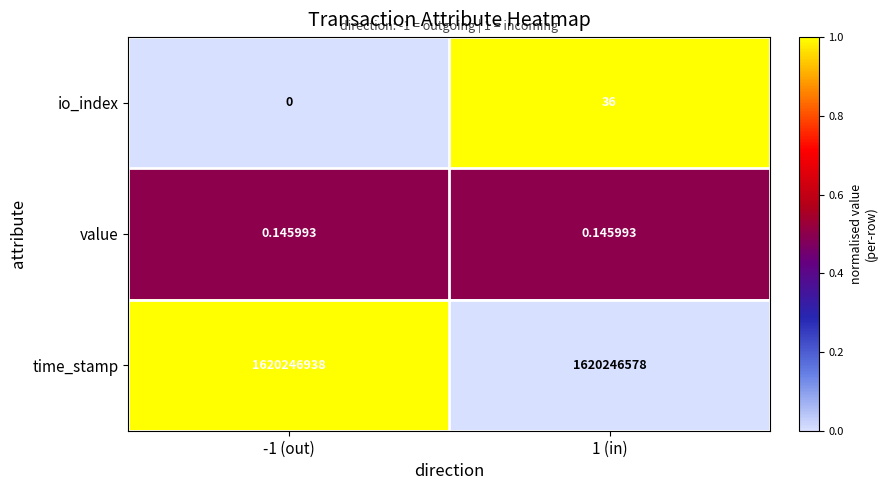

Which series changed the most between -1 (out) and 1 (in)?

time_stamp